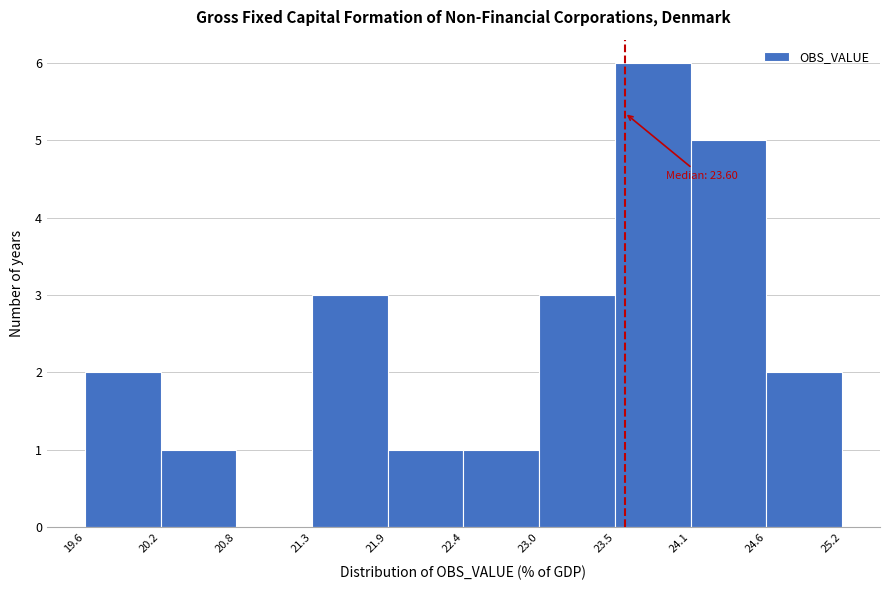

Over which range of the x-axis is the bar tallest?

23.5 to 24.1